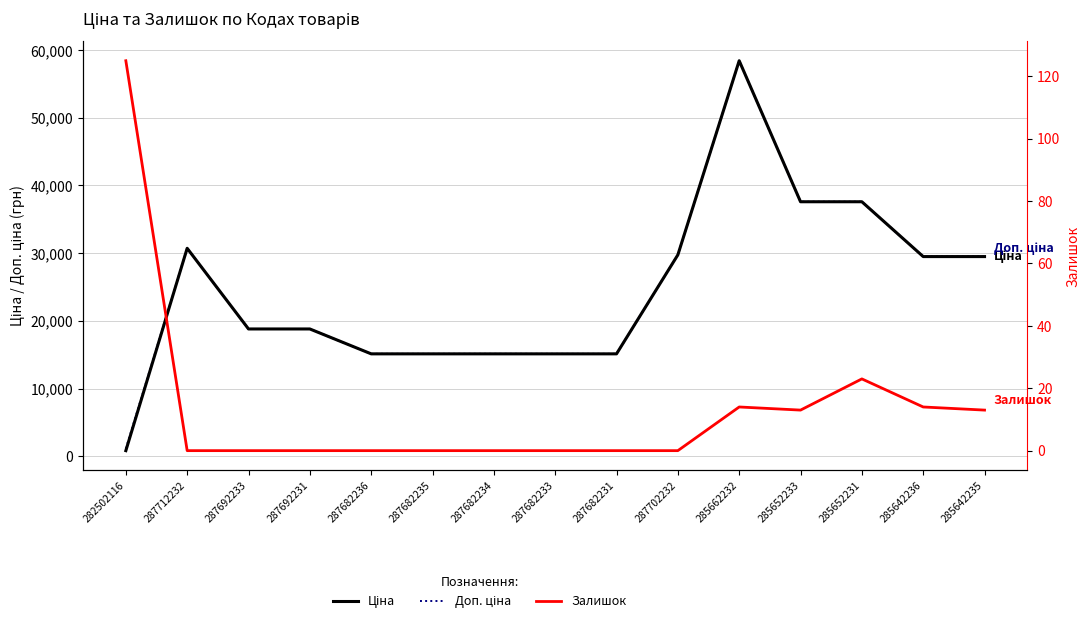

True or false: Залишок and Ціна cross at least once.

False